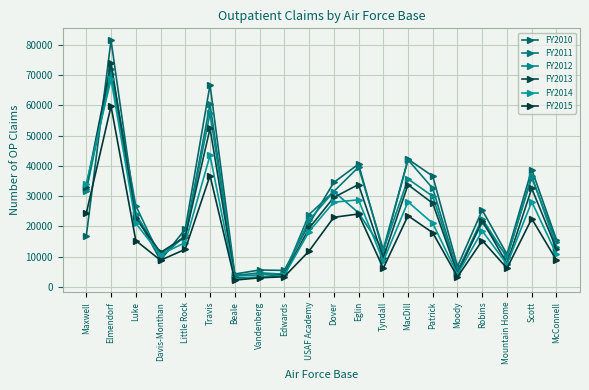

Which series has the widest spread of values?

FY2010